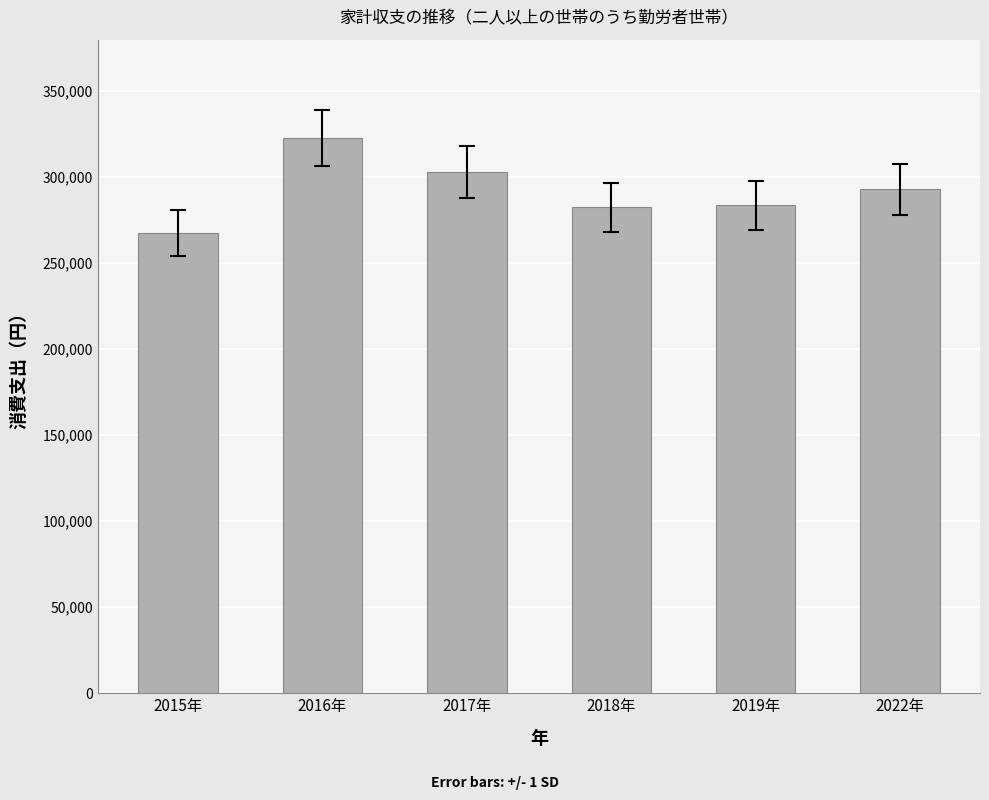

Where does the data first go above 292913?

2016年